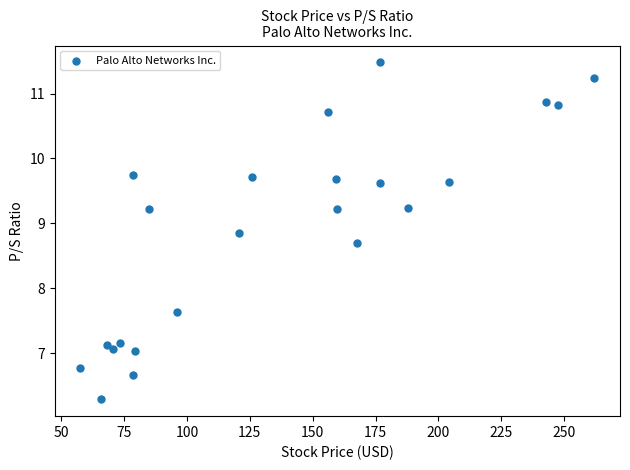

What Y value in the scatter plot is closest to 8?

7.6